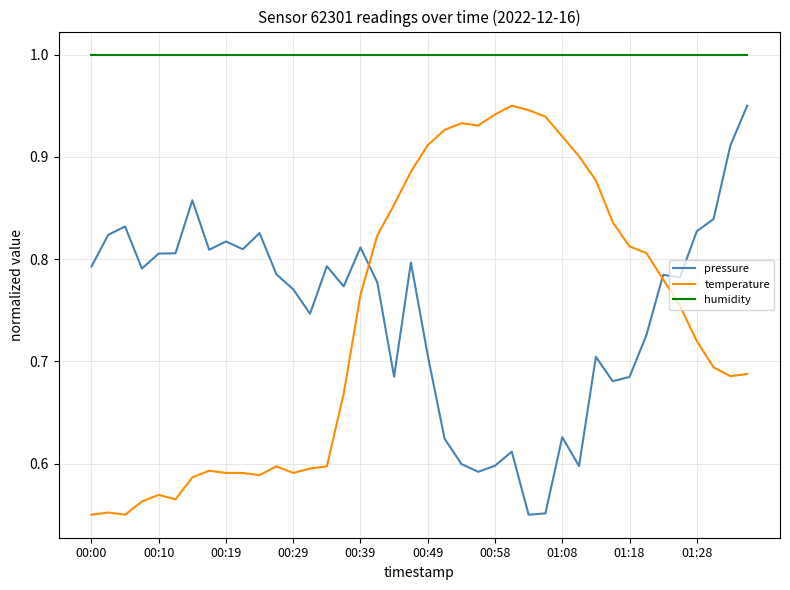

Does the chart have visible grid lines?

Yes